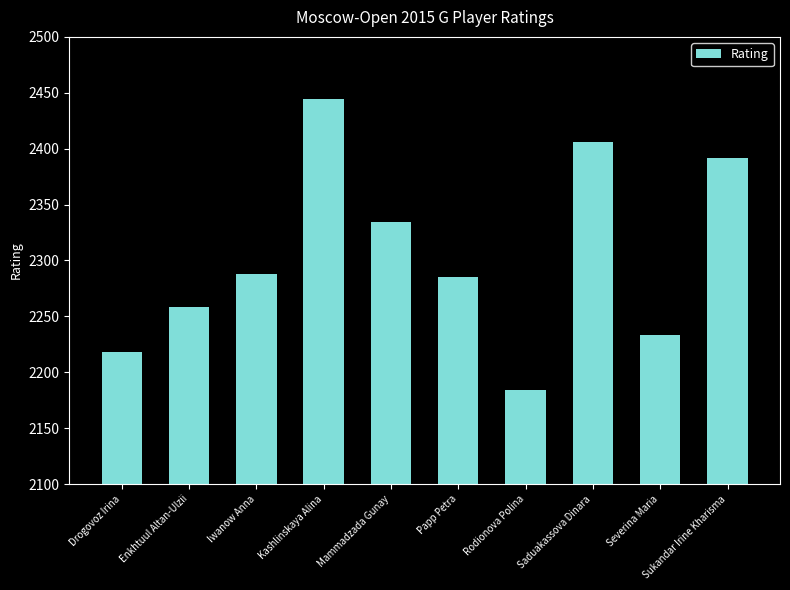

Count the number of data series in this chart.

1